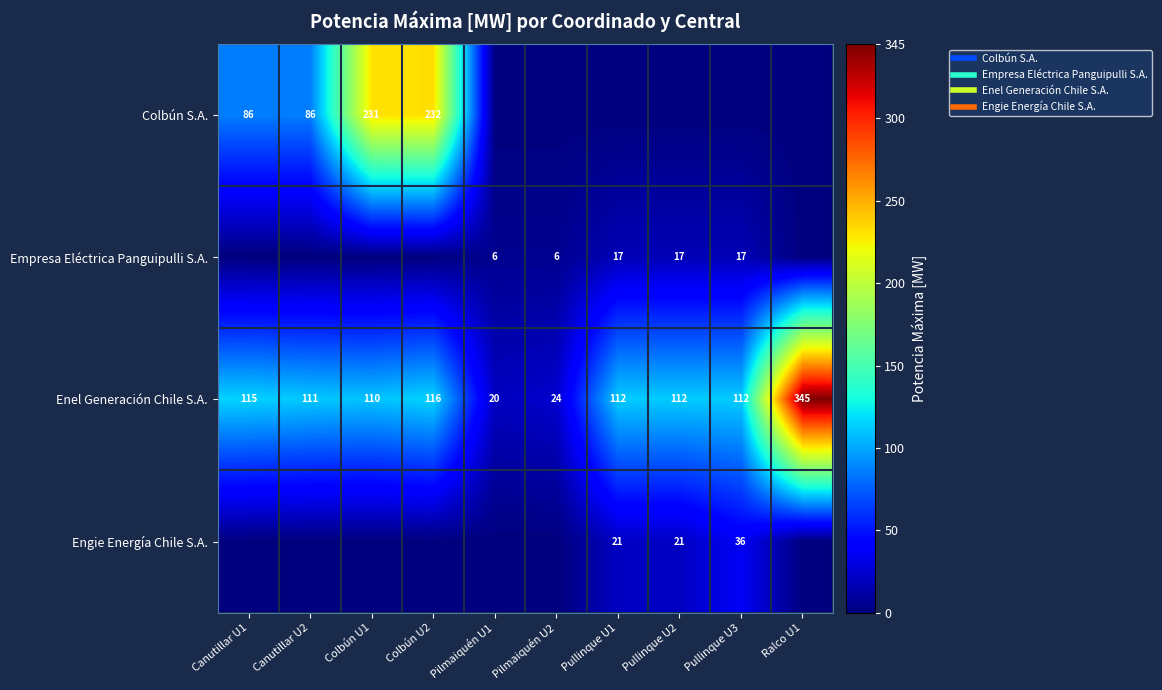

How many series are shown in this chart?

4